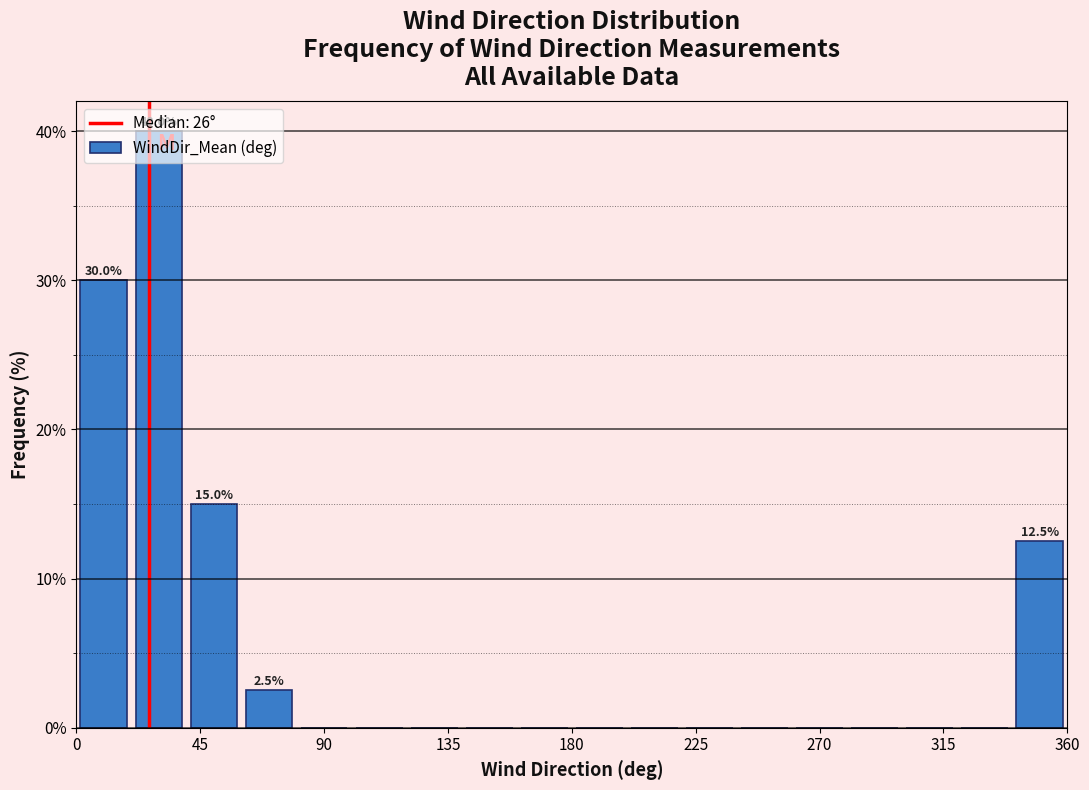

Which range on the x-axis has the tallest bar?

20 to 40